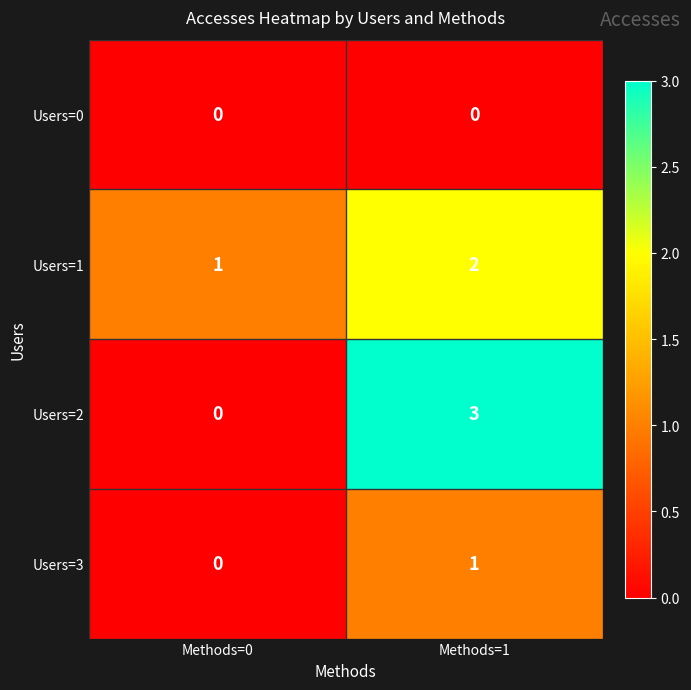

Reading left to right, extract all data points from this chart.

Users=0: 0	0
Users=1: 1	2
Users=2: 0	3
Users=3: 0	1